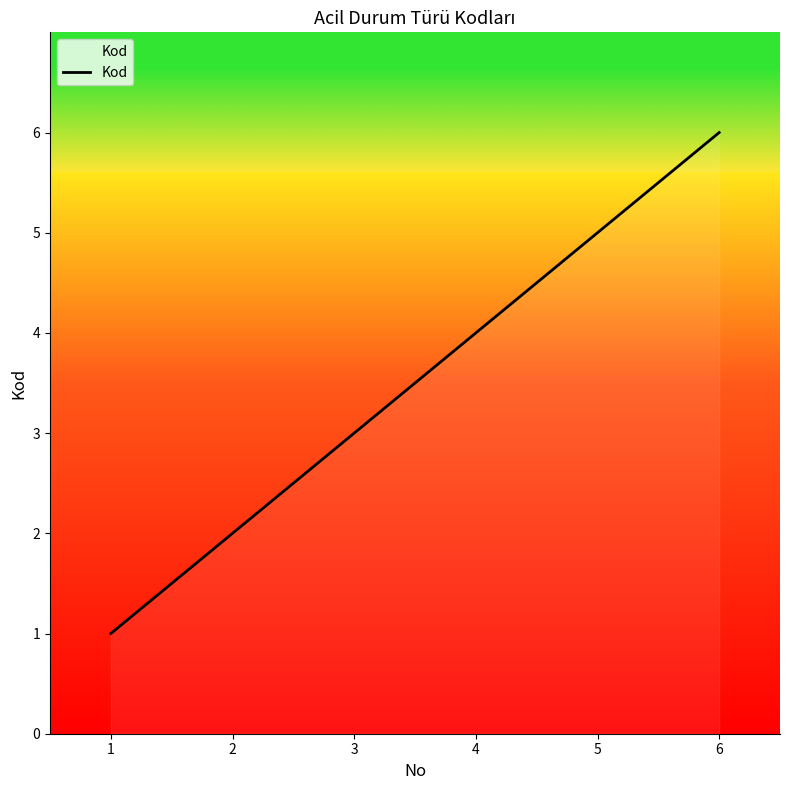

How many values are below 4?

3